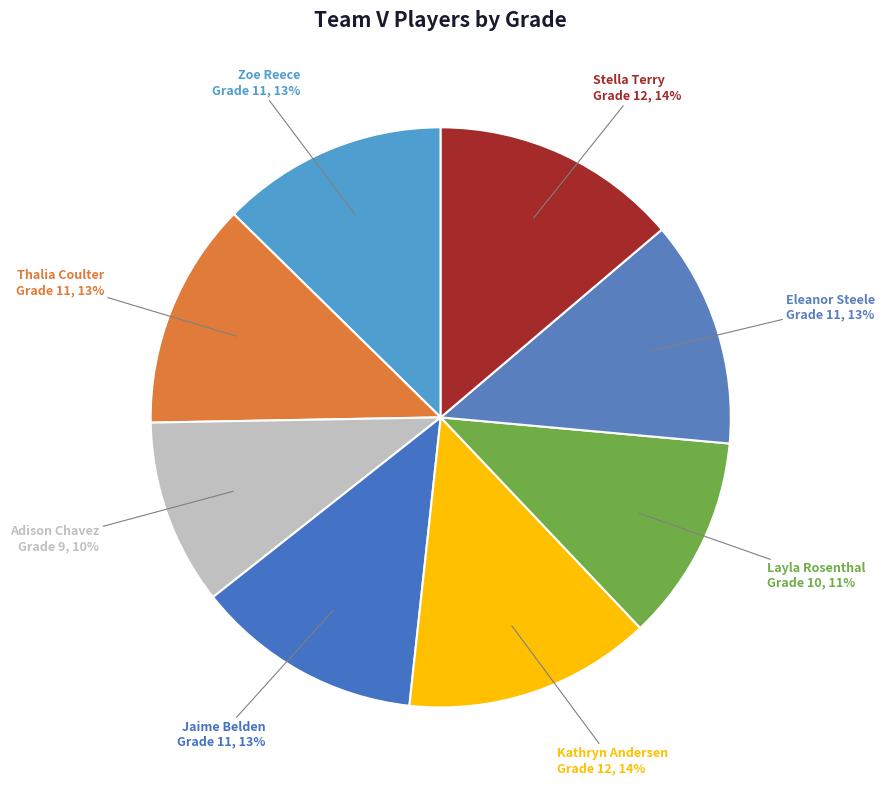

To the nearest percent, what is the average slice percentage?

12%